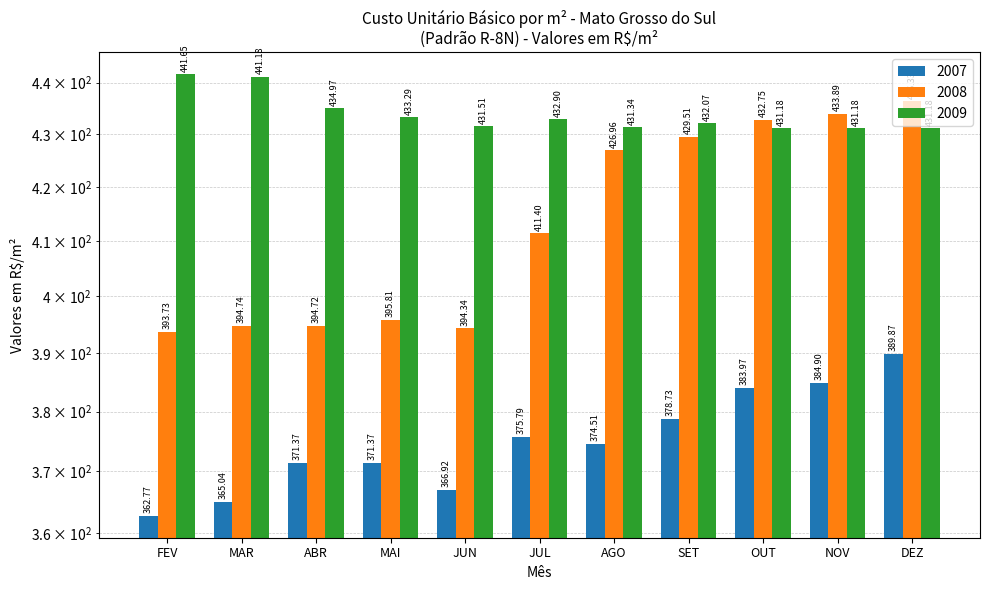

What is the spread (max minus min) of values at DEZ?

46.5